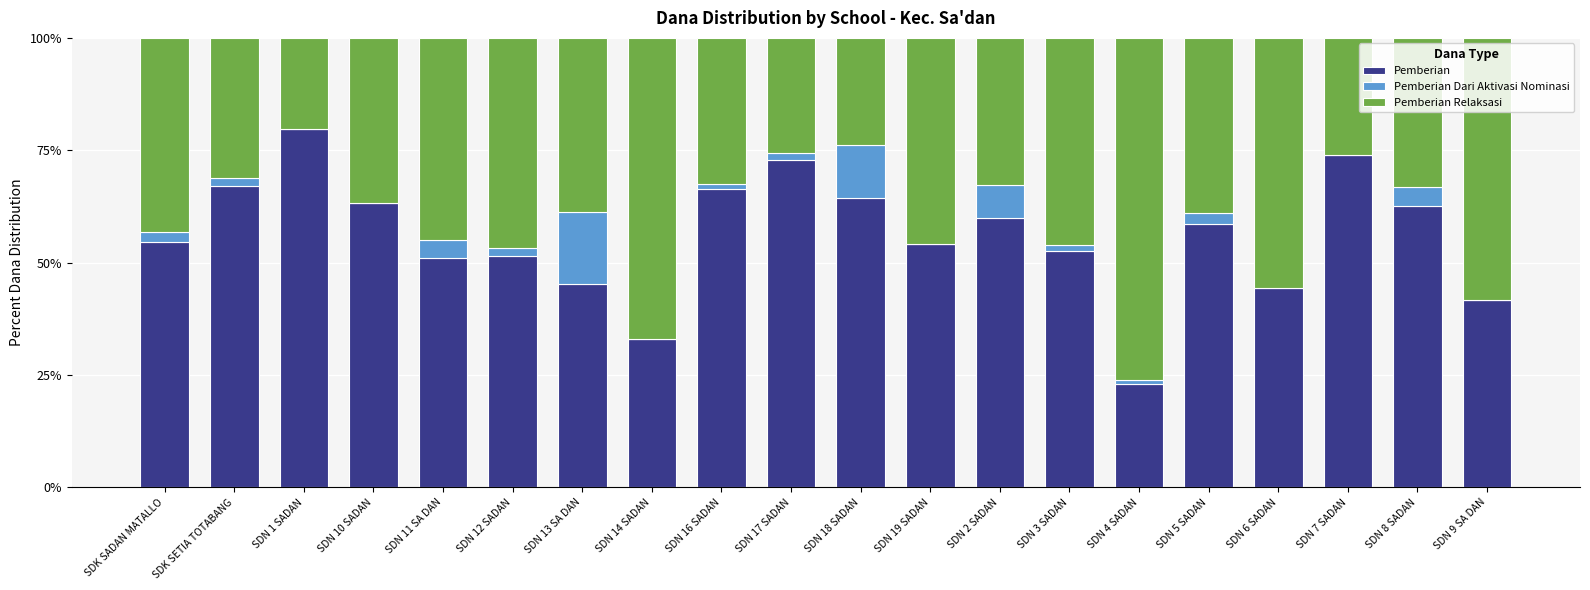

How many values in the Pemberian series exceed 58?

10